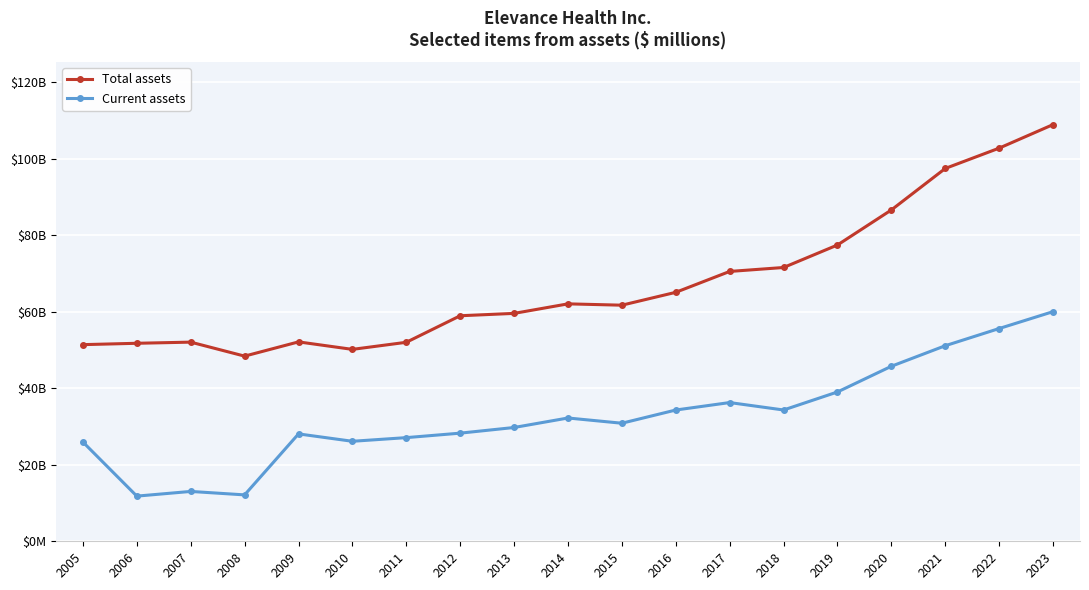

True or false: Total assets and Current assets intersect in this chart.

False